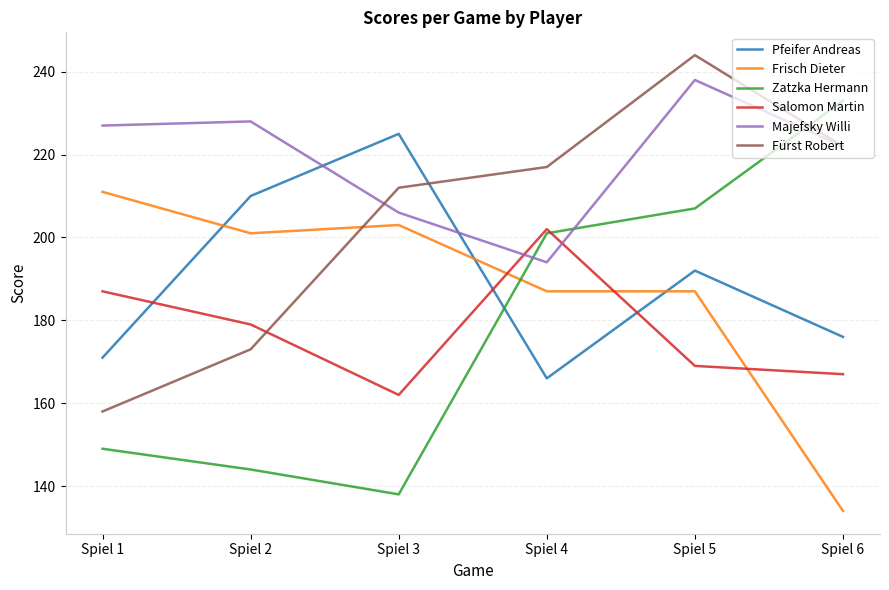

What is the lowest value of the Frisch Dieter series?

134